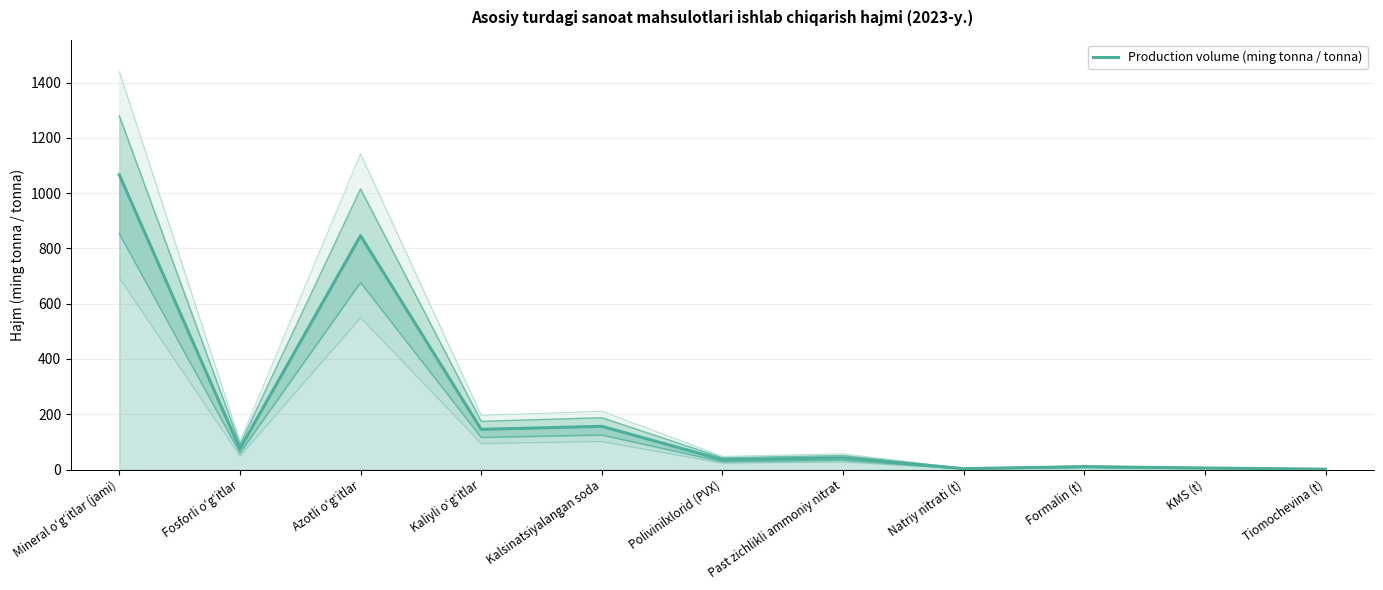

Does the chart have visible grid lines?

Yes